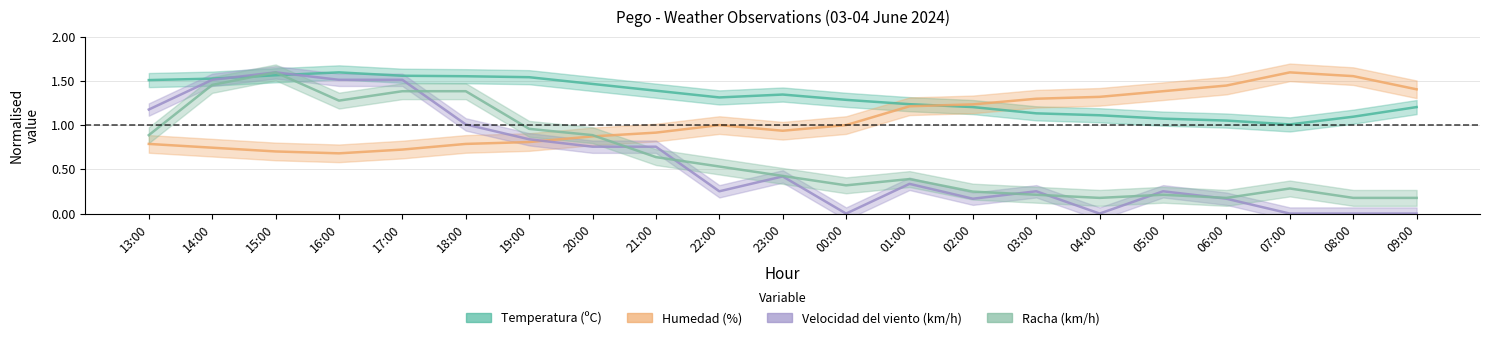

What is the difference between the second highest and second lowest values in the Temperatura (ºC) series?

0.5